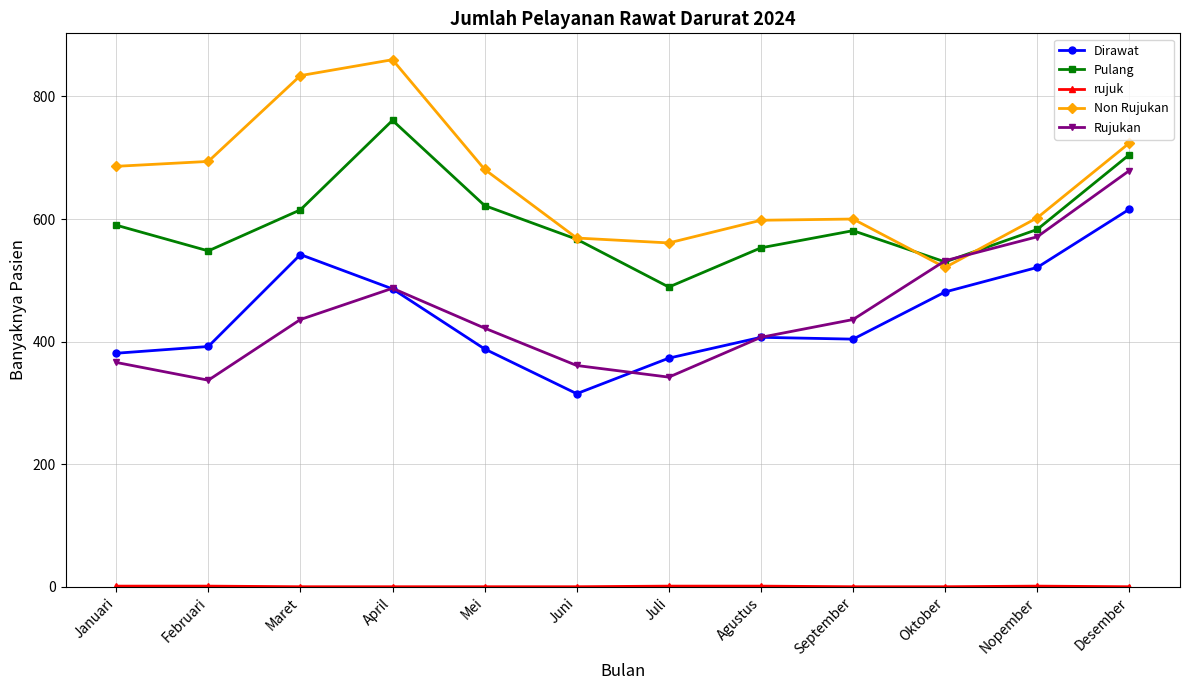

Which series changed the most between Agustus and Desember?

Rujukan